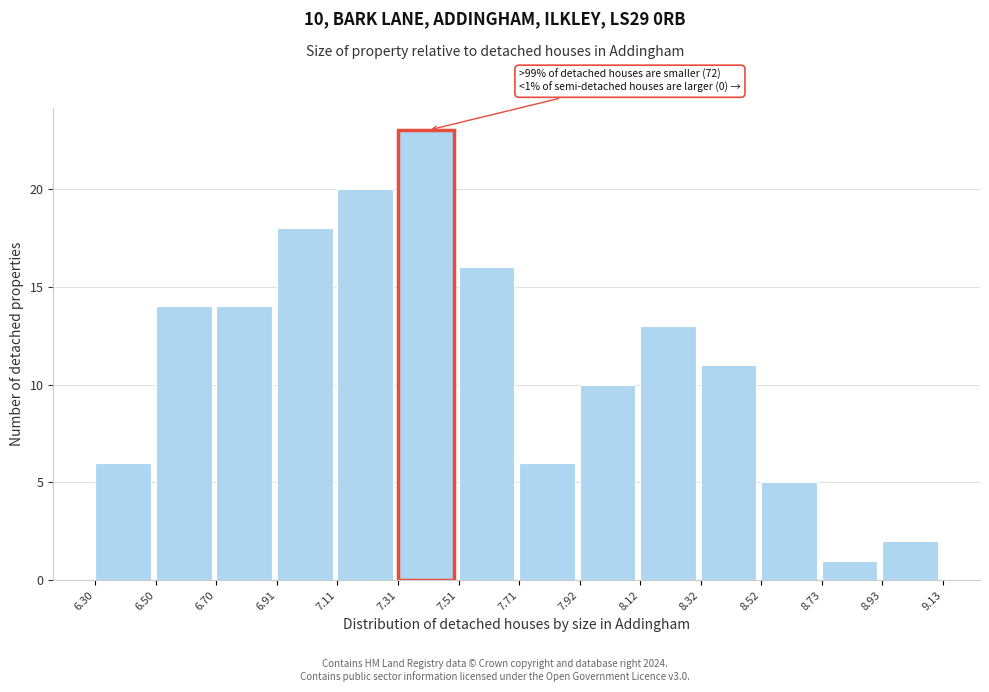

Over which range of the x-axis is the bar tallest?

7.31 to 7.51